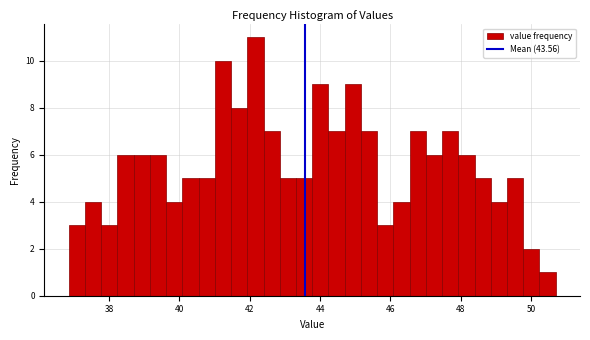

Read against the x-axis, roughly where is the centre of the tallest bar?

42.2